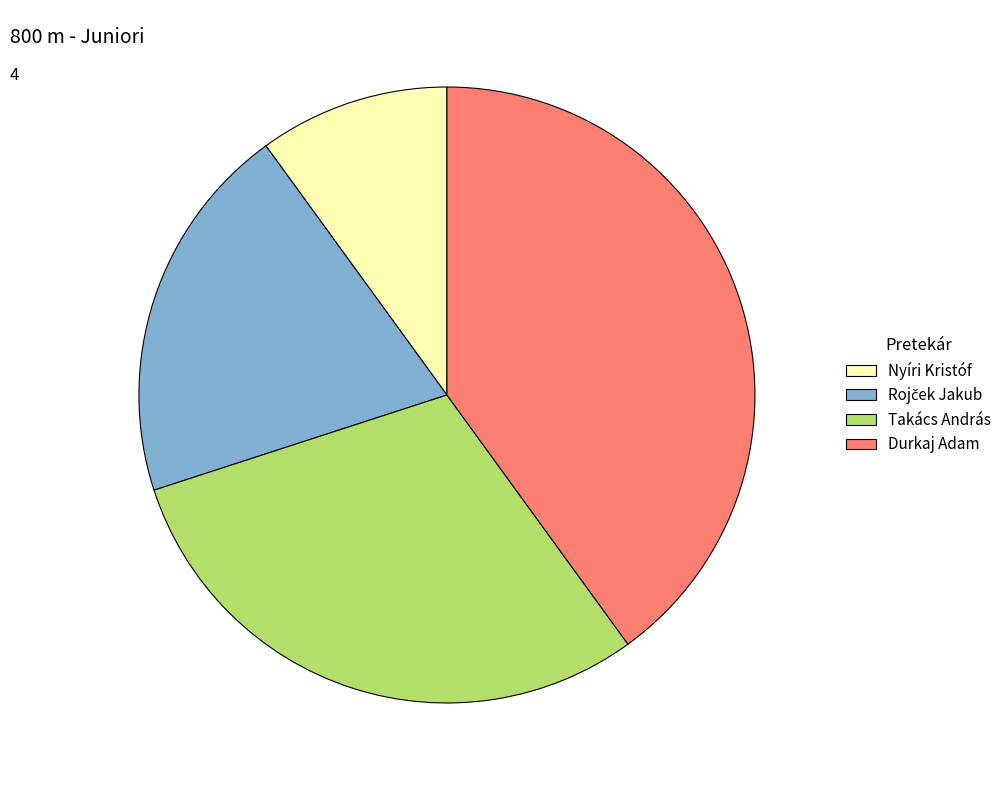

Is there a majority slice in this chart?

No